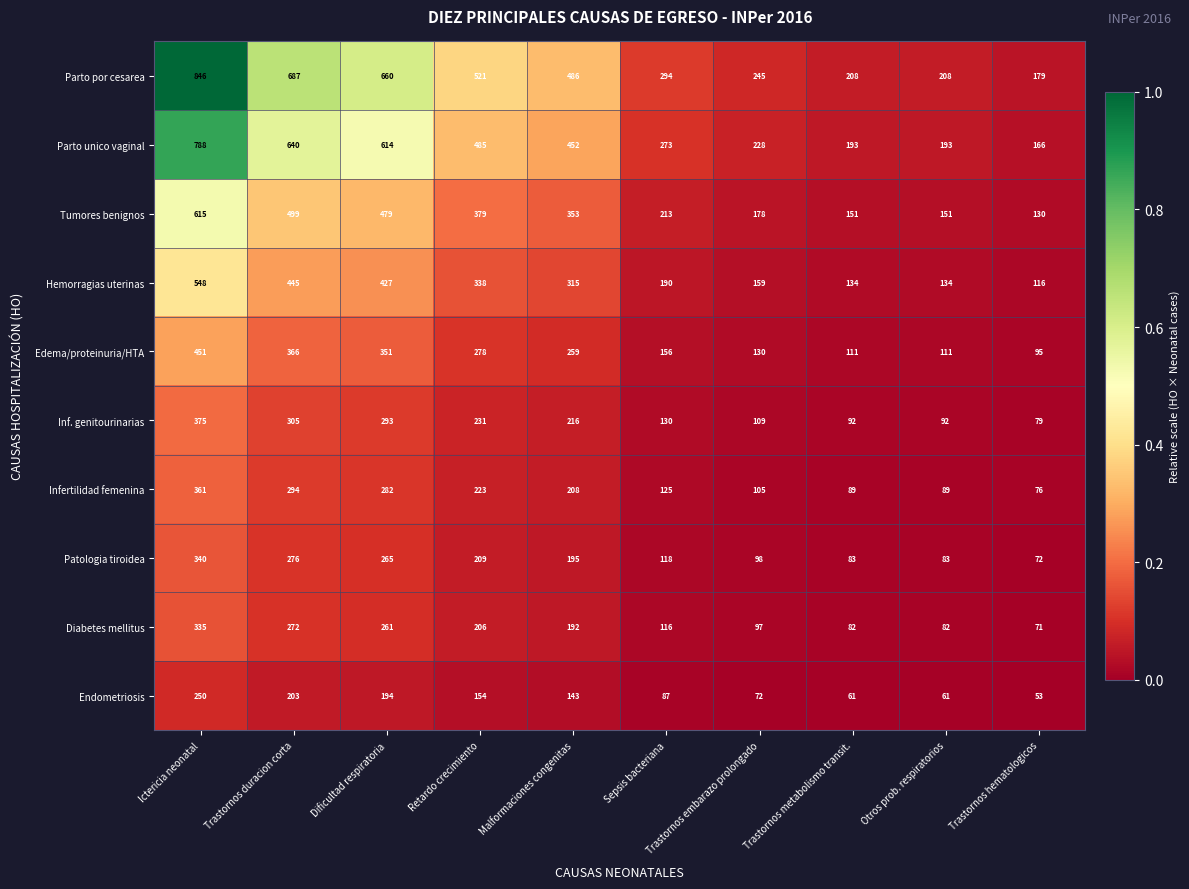

What is the smallest value displayed?

53